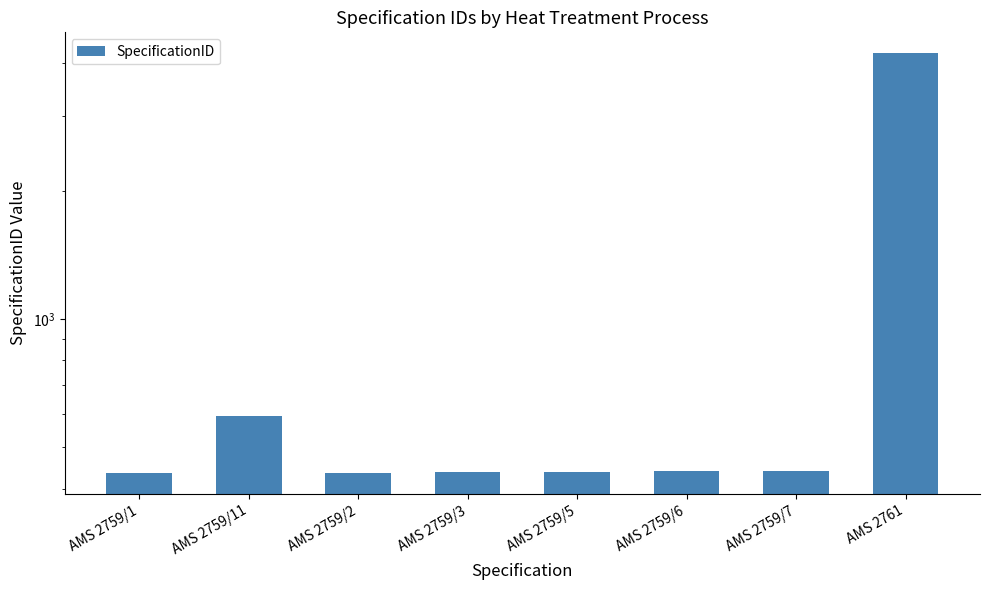

Count the number of data series in this chart.

1